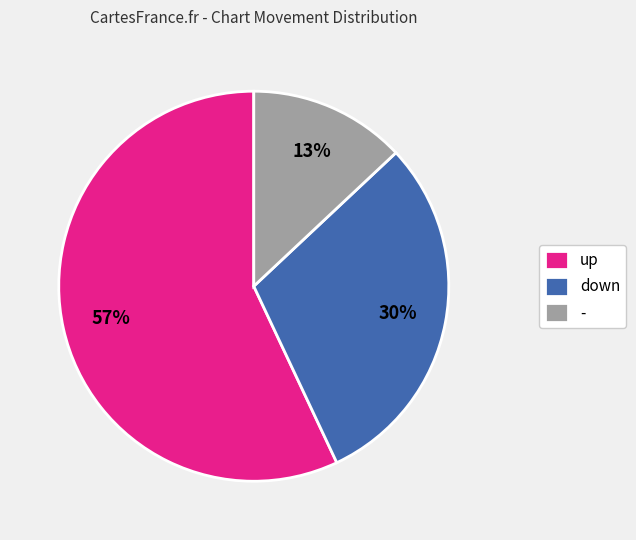

To the nearest percent, what percentage of the pie is up?

57%